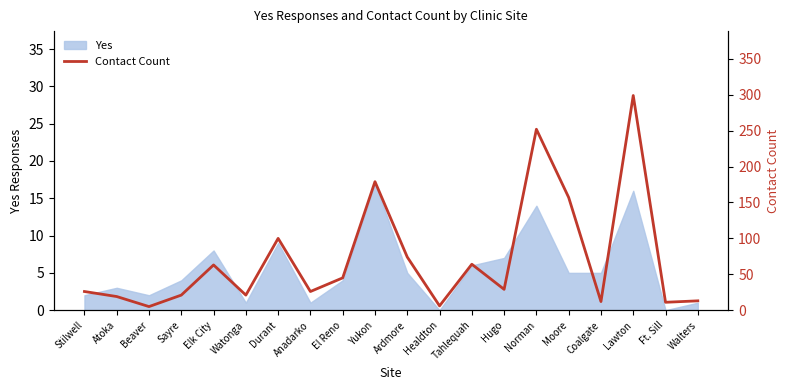

What is the highest value of the Yes series?

17